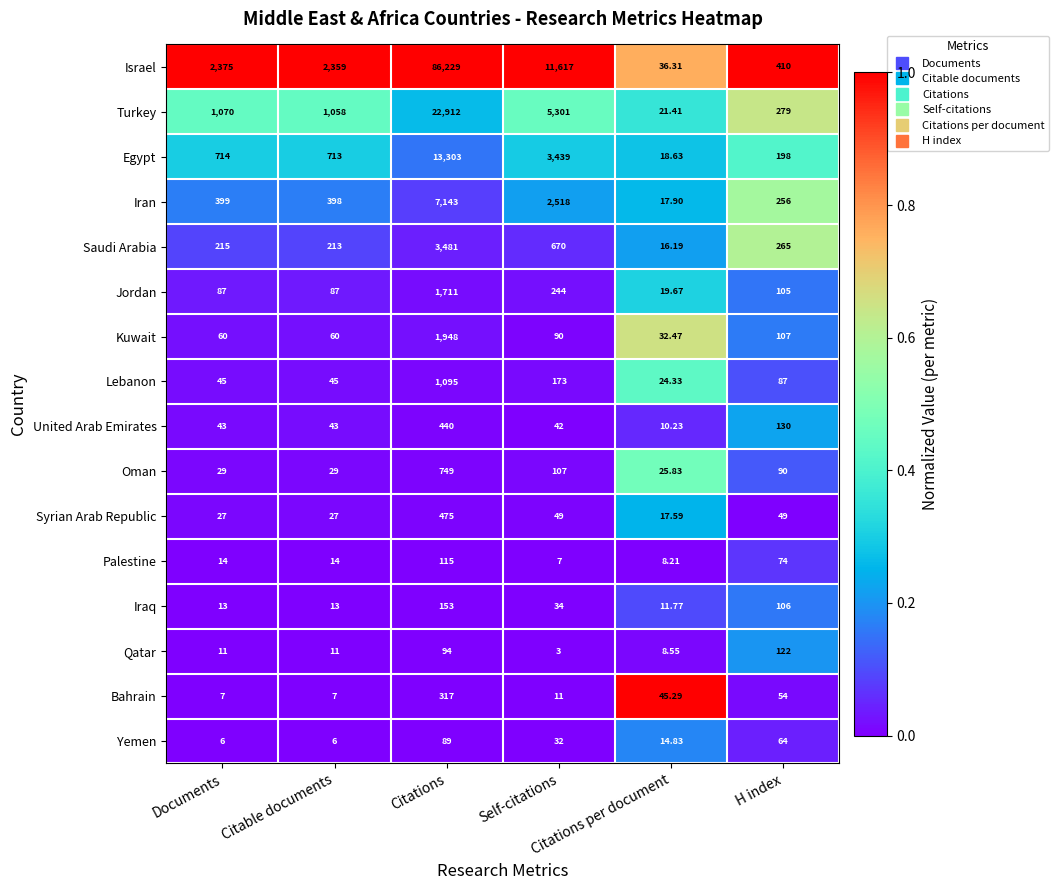

Which series has the widest spread of values?

Israel